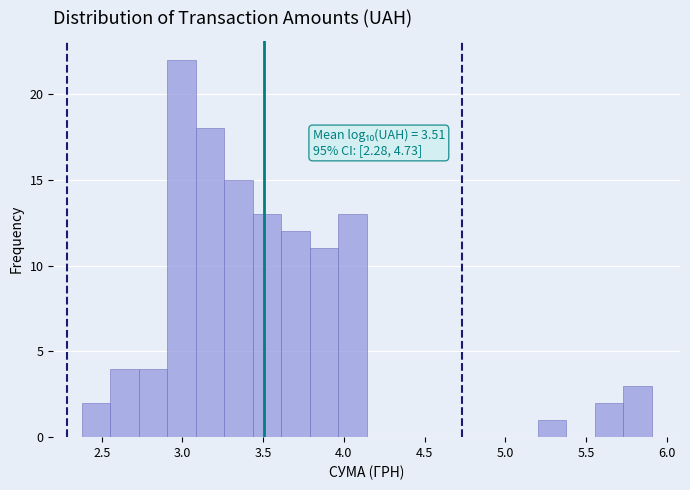

Around what value on the x-axis is the tallest bar? Give the approximate position of its centre, as read against the axis.

3.00